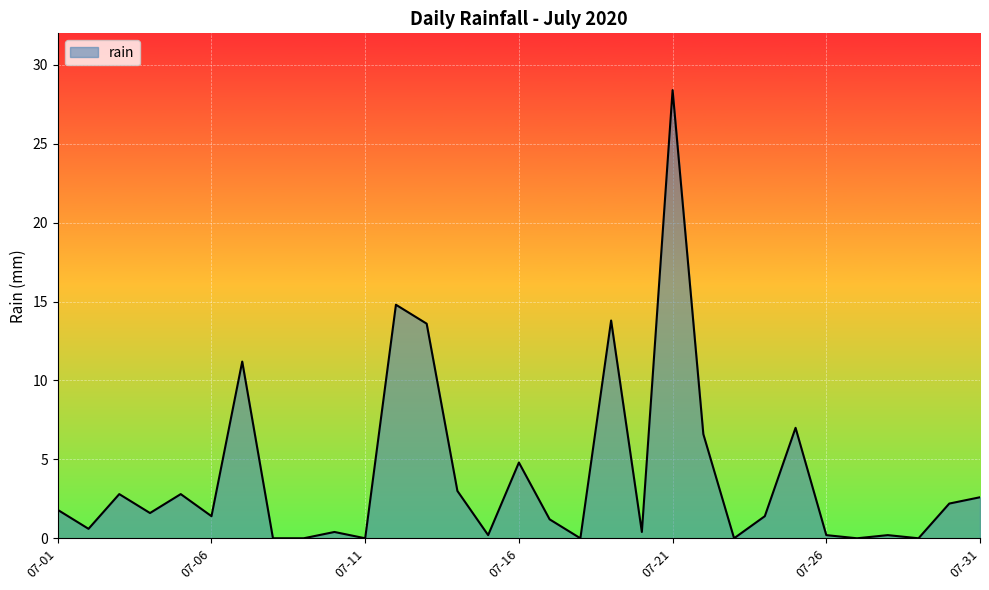

Reading left to right, list all the values displayed in this chart.

1.8	0.6	2.8	1.6	2.8	1.4	11.2	0.0	0.0	0.4	0.0	14.8	13.6	3.0	0.2	4.8	1.2	0.0	13.8	0.4	28.4	6.6	0.0	1.4	7.0	0.2	0.0	0.2	0.0	2.2	2.6